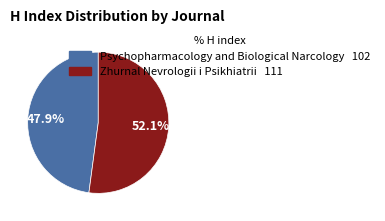

Rank the categories by value from lowest to highest.

Psychopharmacology and Biological Narcology, Zhurnal Nevrologii i Psikhiatrii